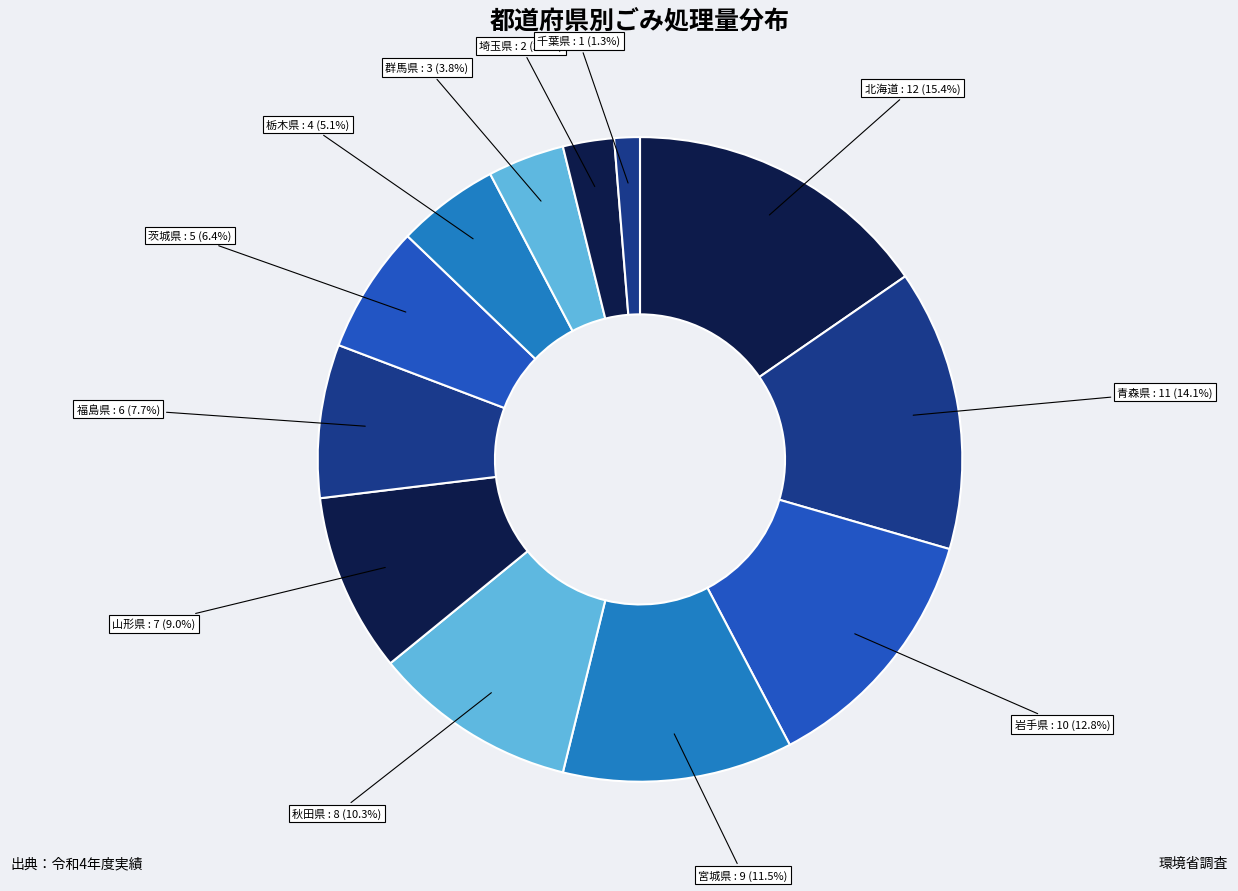

Is it true that 福島県 is 17% of the pie?

False